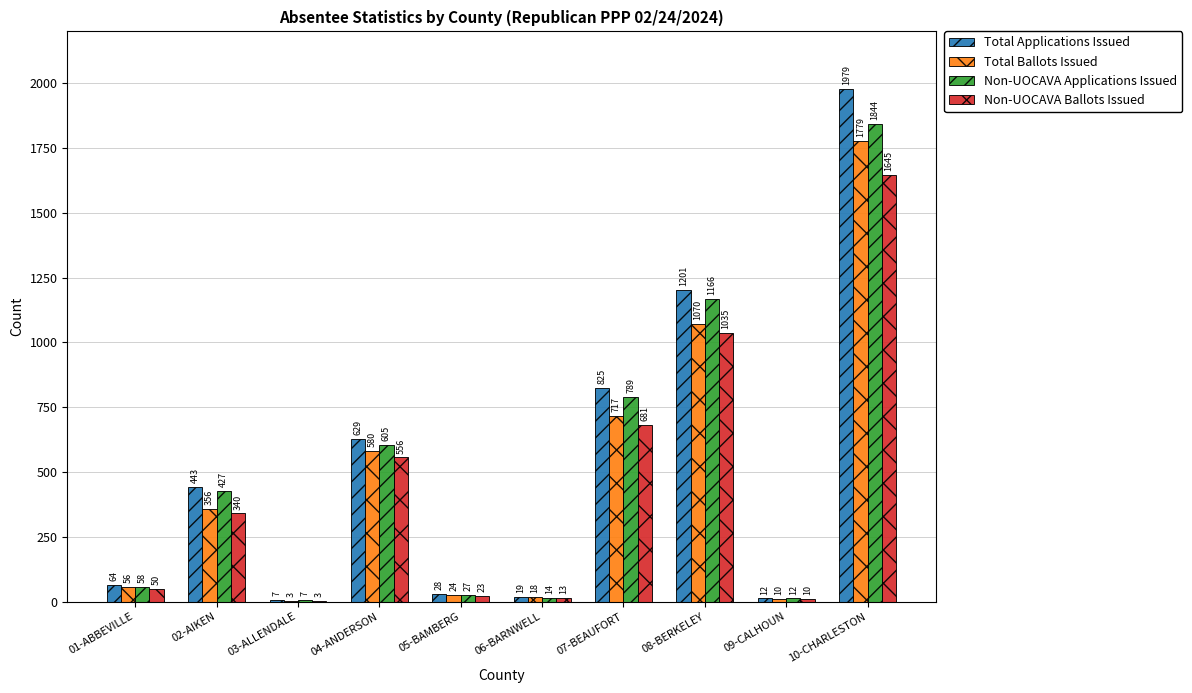

Is it true that Total Ballots Issued equals 860 at 04-ANDERSON?

False